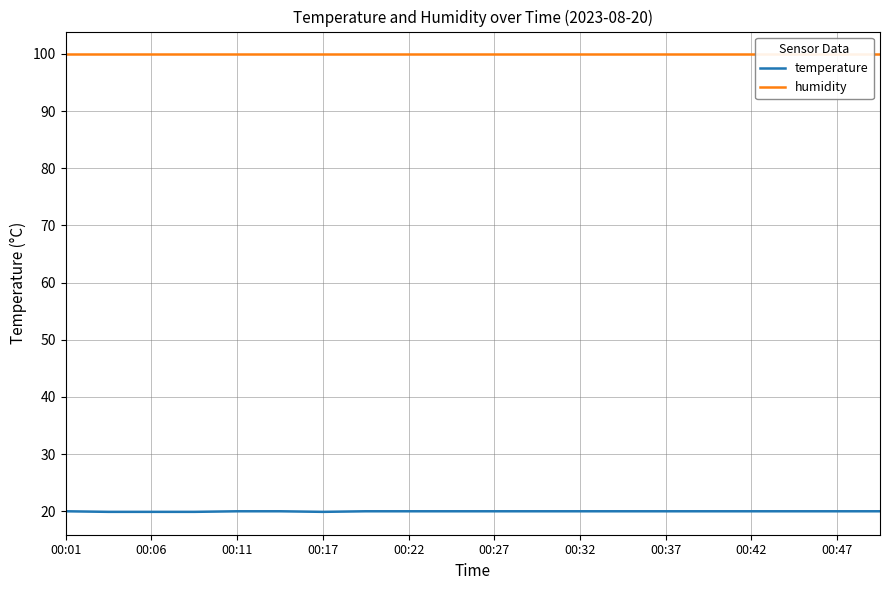

True or false: humidity and temperature cross at least once.

False